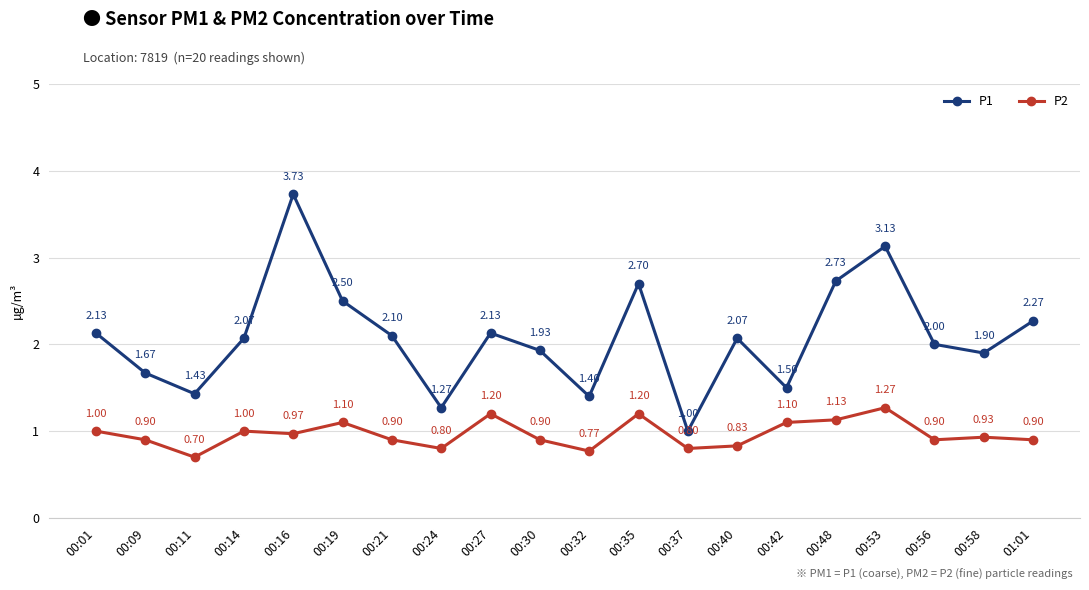

What is the difference between the second highest and minimum values in the P1 series?

2.1